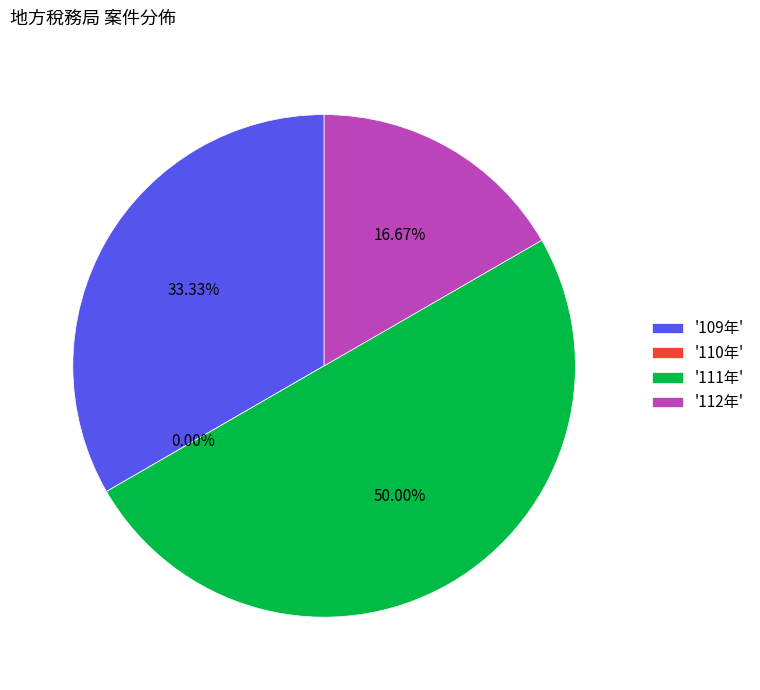

What percentage is the 109年 slice, to the nearest percent?

33%